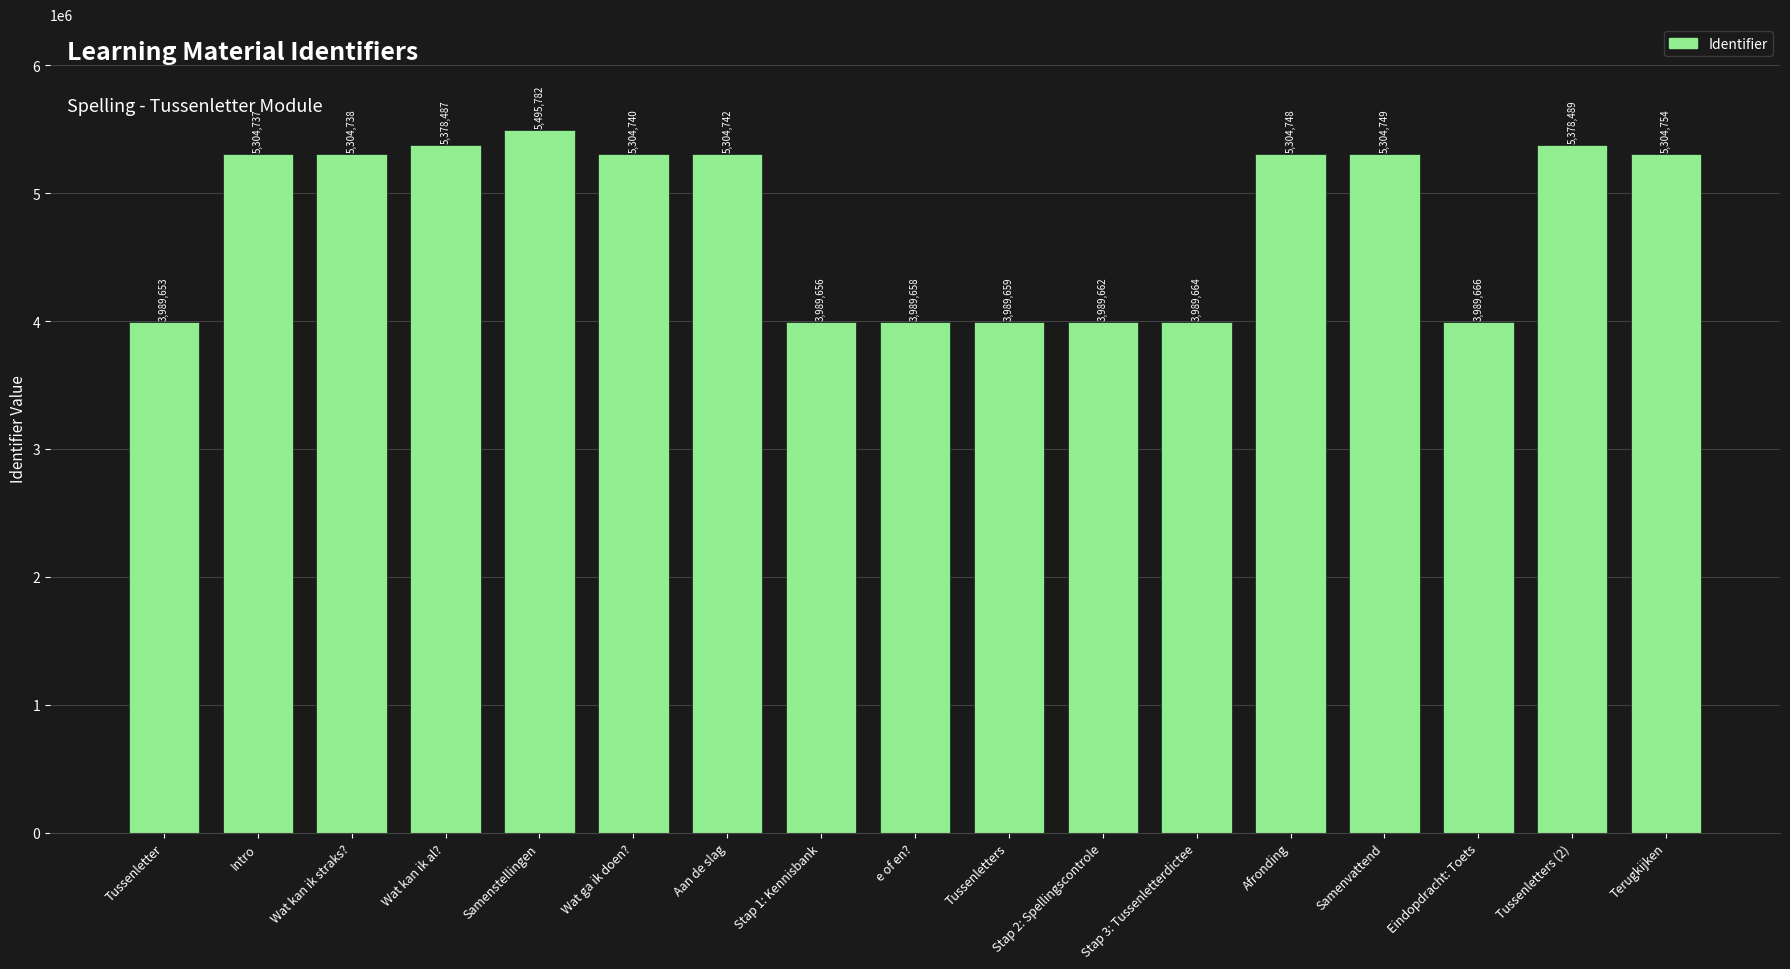

What is the minimum value shown in the chart?

3989653